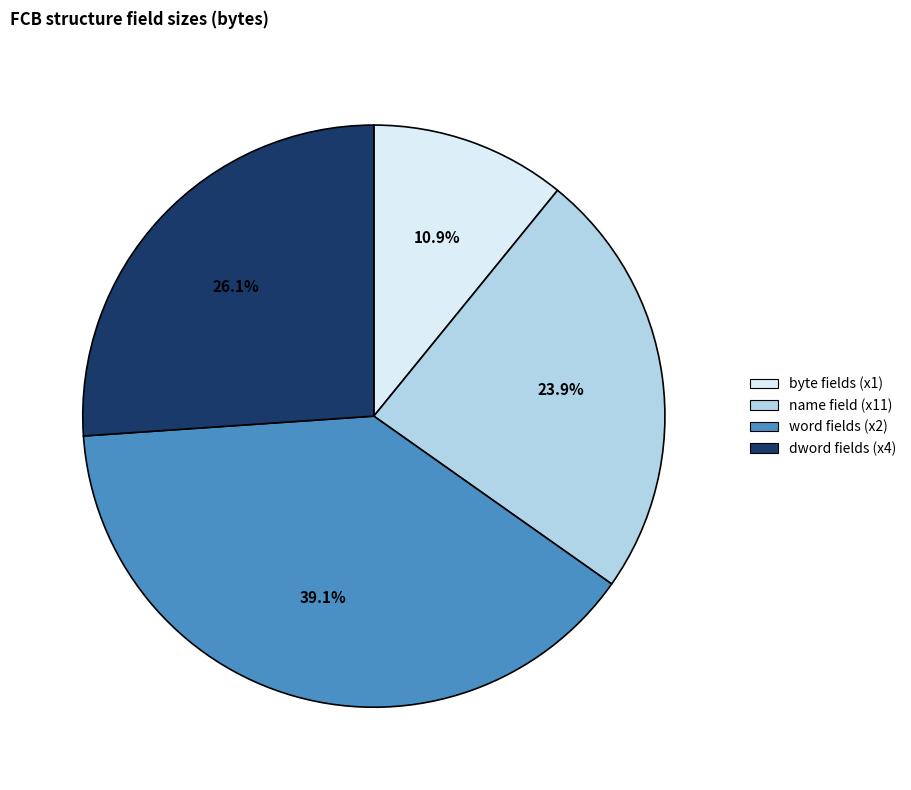

Rank the categories by value from highest to lowest.

word fields (x2), dword fields (x4), name field (x11), byte fields (x1)